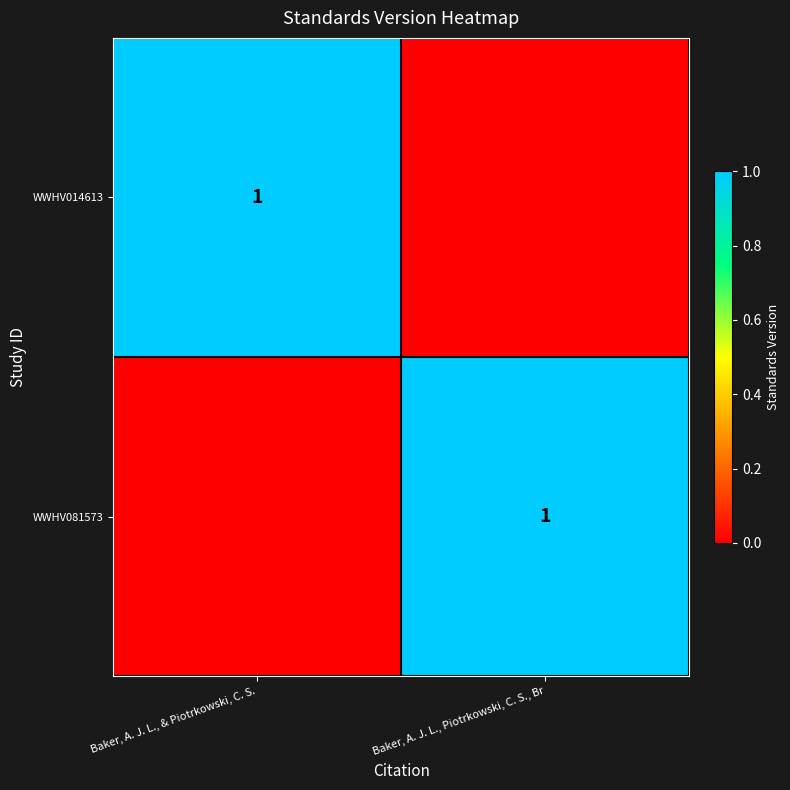

At which category does the chart reach its peak across all series?

Baker, A. J. L., & Piotrkowski, C. S.